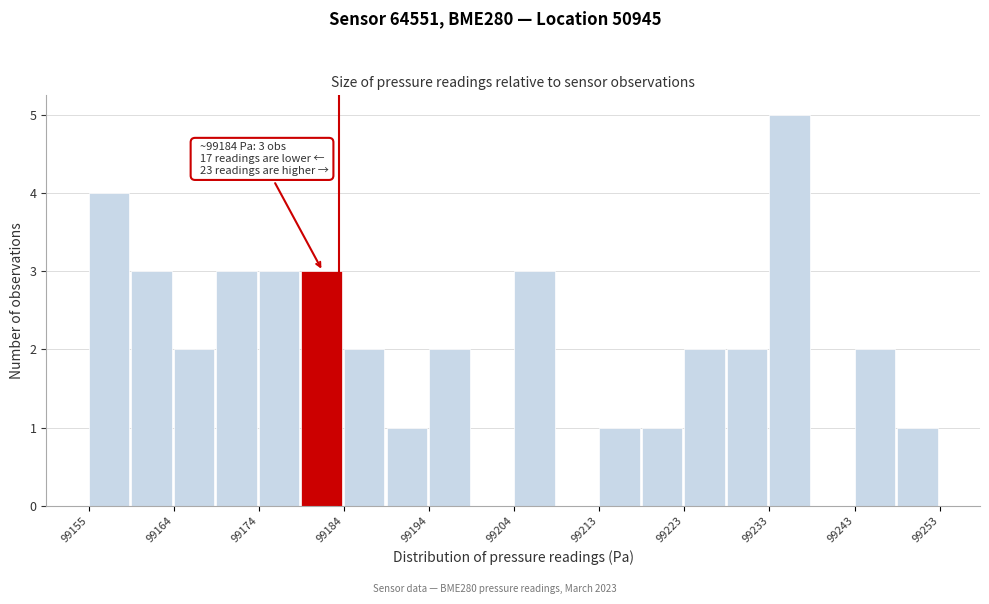

Over which range of the x-axis is the bar tallest?

99234 to 99238